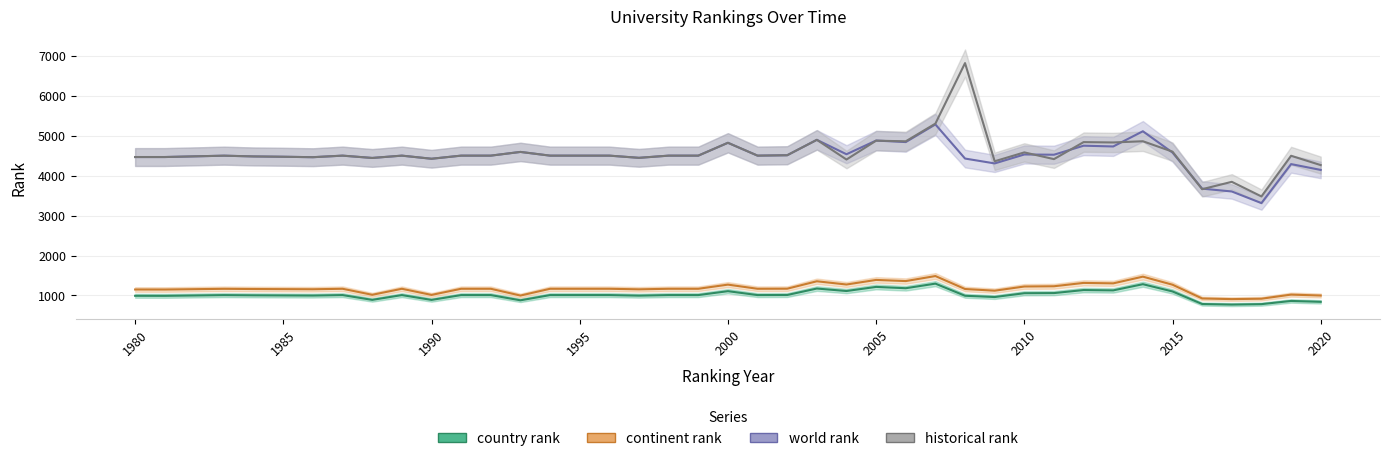

Between 2005 and 2007, which is larger?

2007